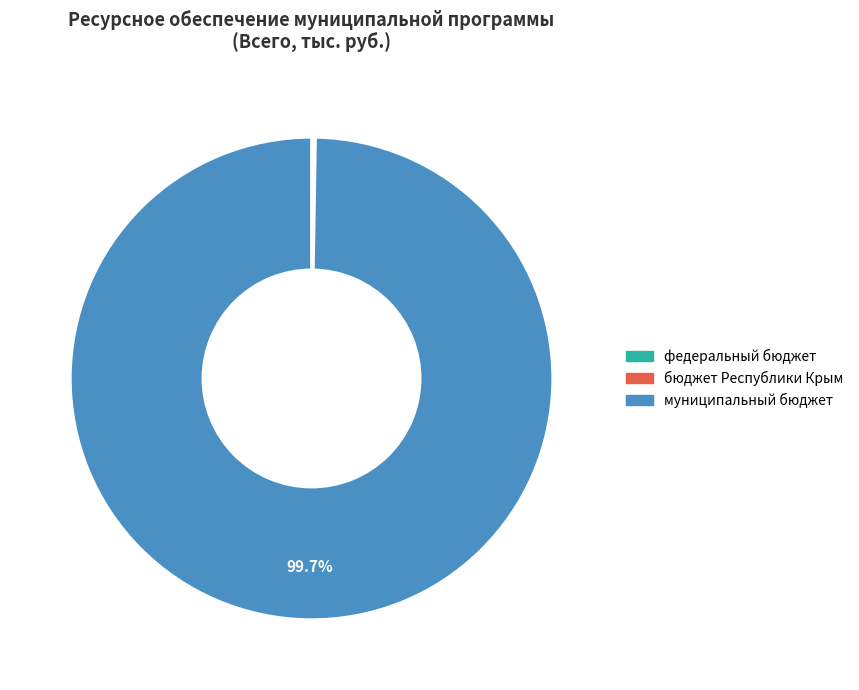

Which slice represents more than half of the pie?

муниципальный бюджет